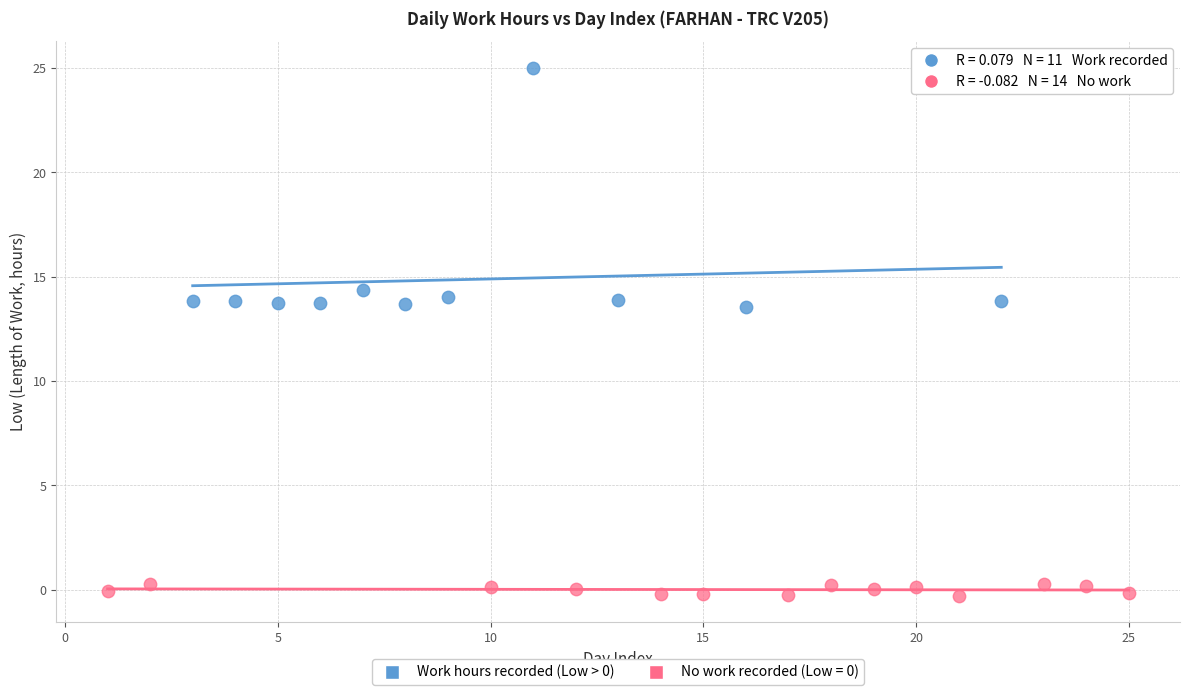

Which series contains the highest Y value?

Work hours recorded (Low > 0)